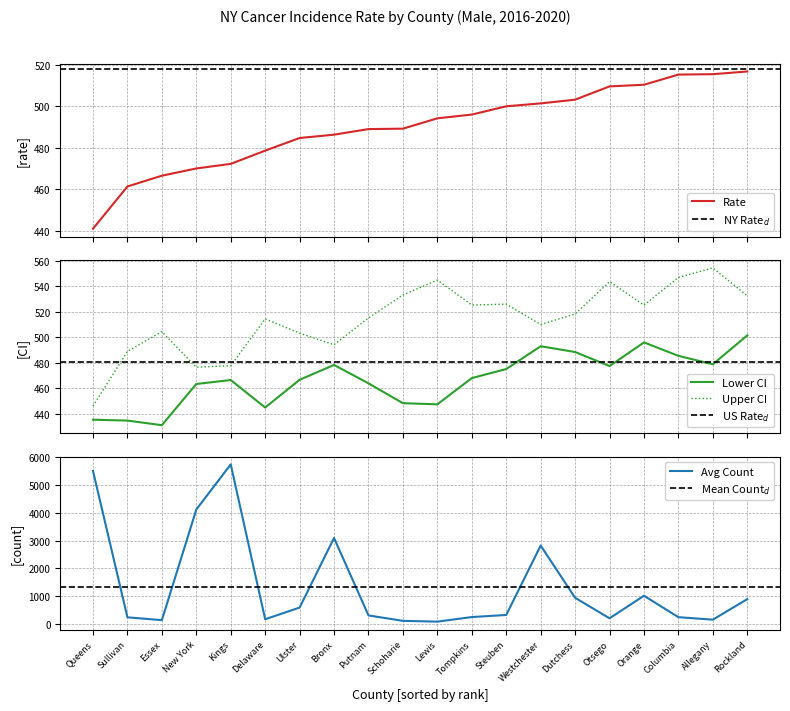

Is the value of Upper CI (Rate) at Kings greater than the value of Rate at Rockland?

No